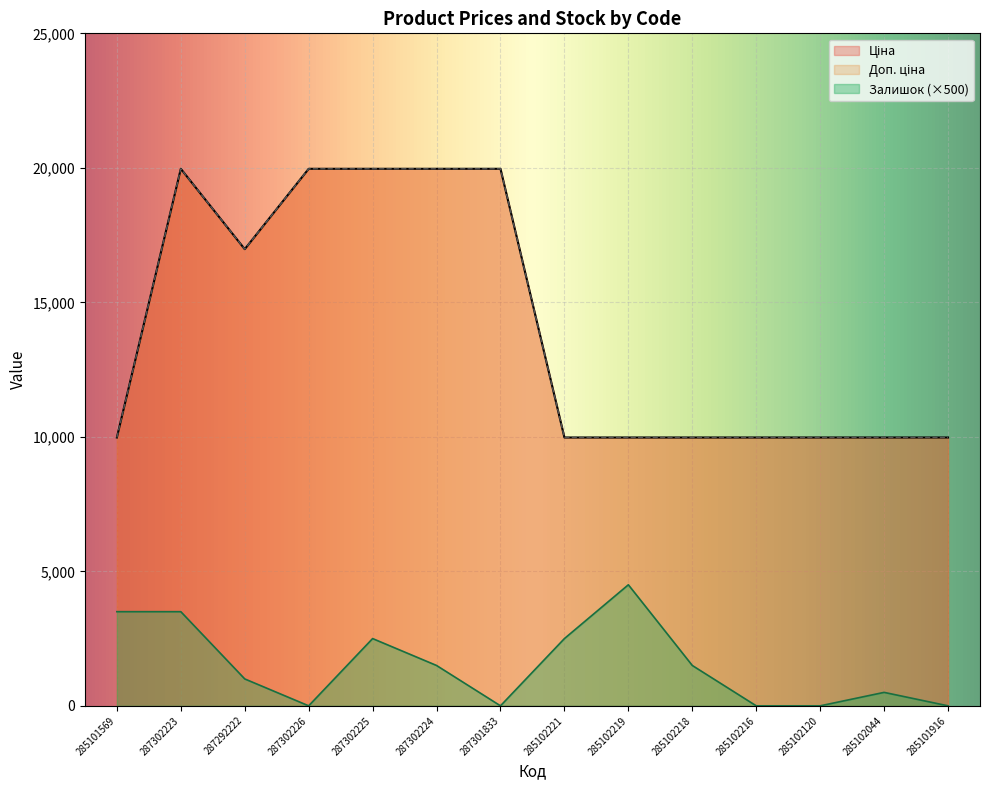

Where is the first local minimum for Ціна?

287292222